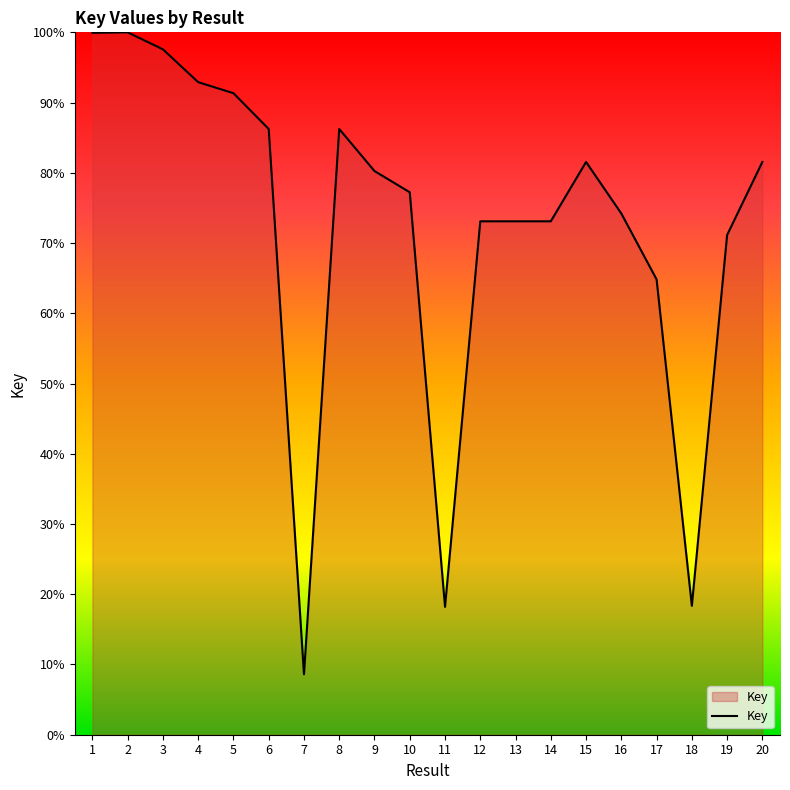

What value does the data have at 10?

77.2